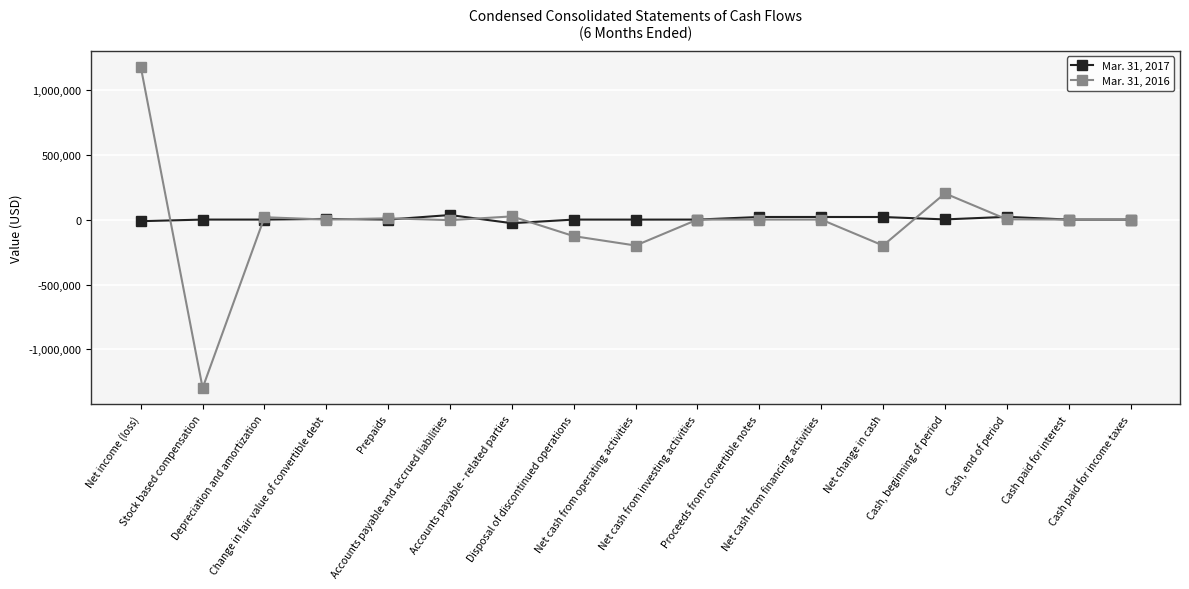

List the series in order of their peak value, highest first.

Mar. 31, 2016, Mar. 31, 2017